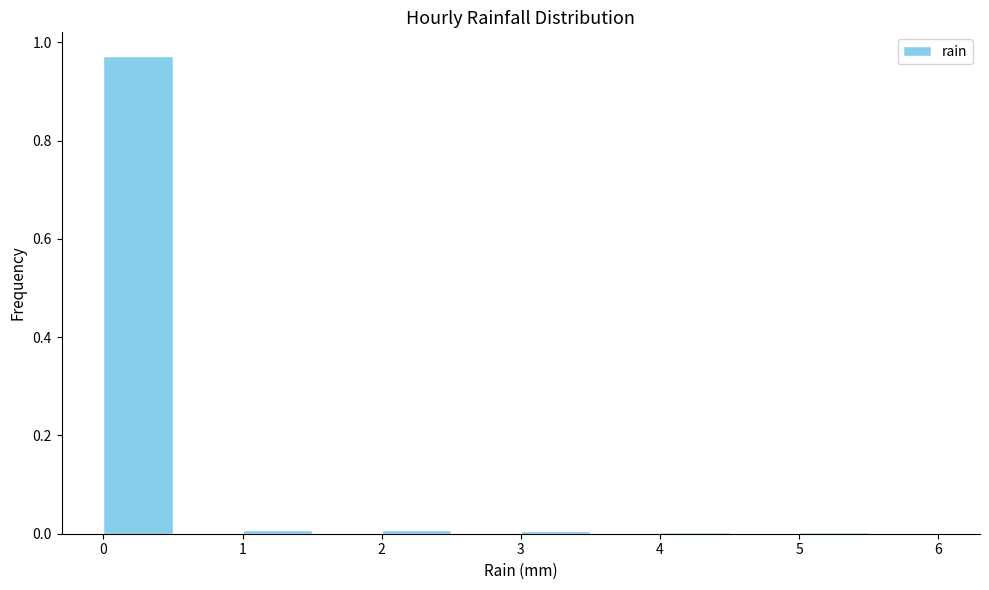

What is the height of the bar covering 0.0 to 0.5 on the x-axis? The values are not printed on the chart, so give them approximately, as read against the axis.

0.98